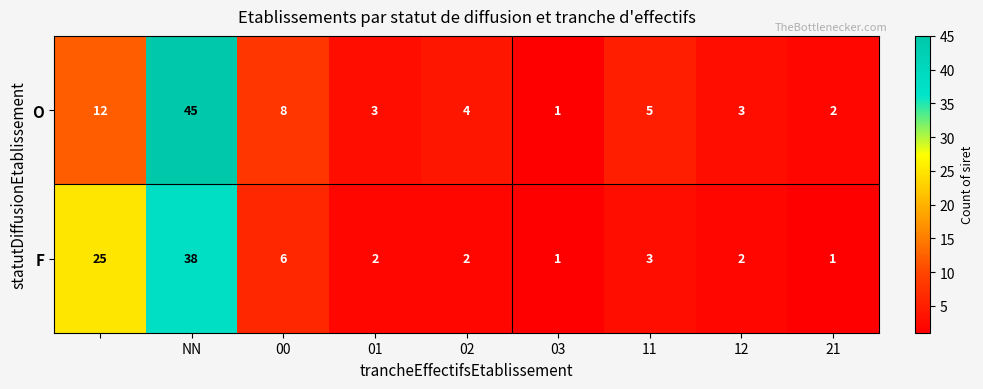

List the series in order of their overall mean, highest first.

O, F